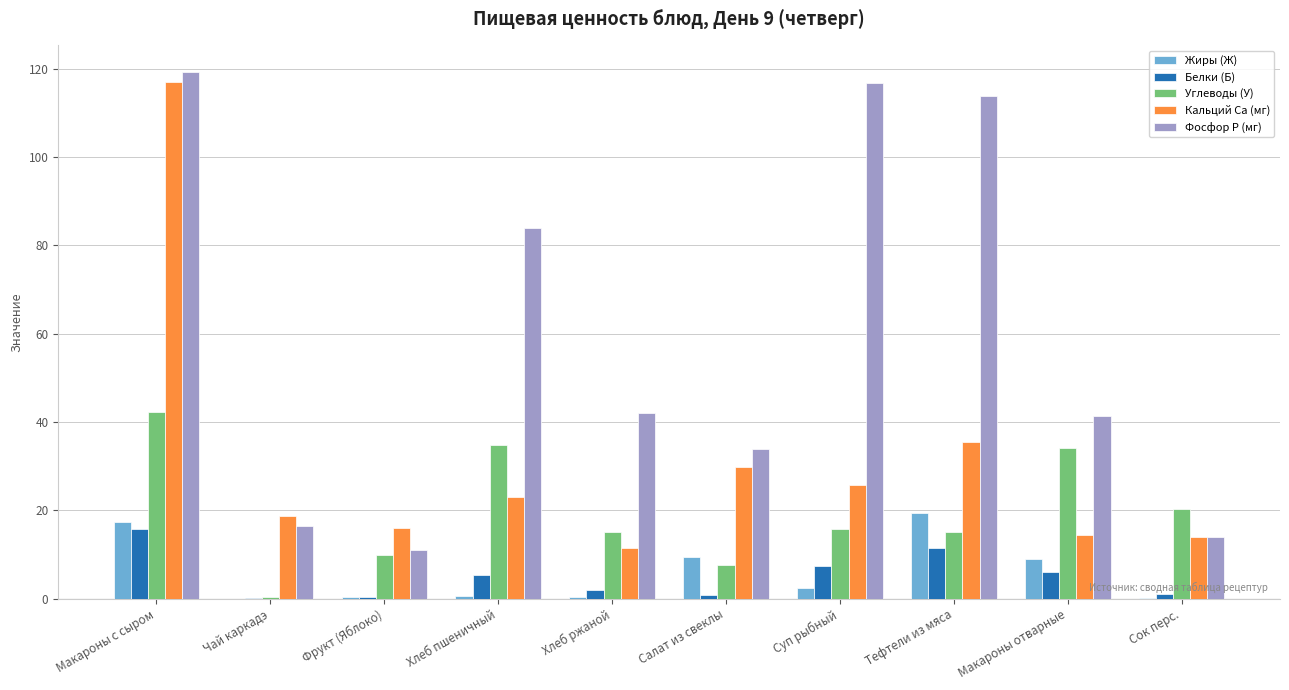

What is the sum of all Жиры (Ж) values?

59.1